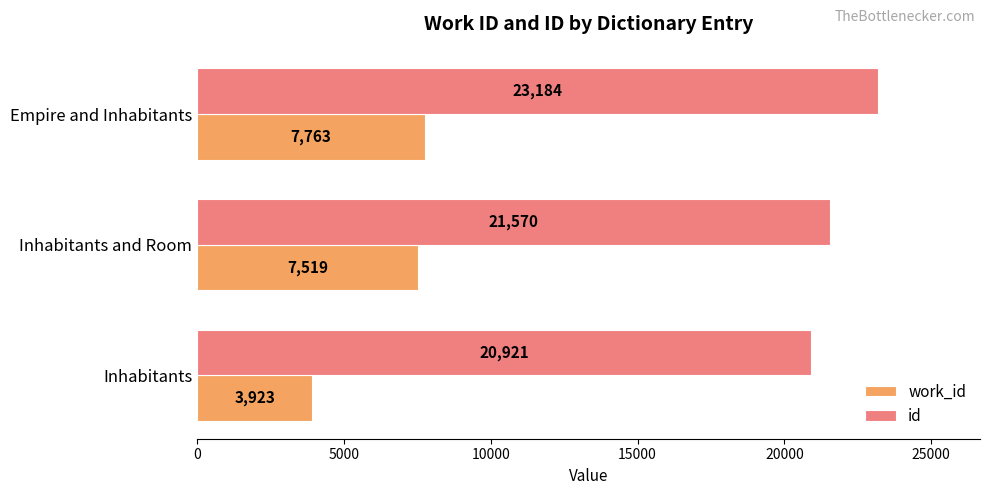

List the labels in order of work_id value, largest first.

Empire and Inhabitants, Inhabitants and Room, Inhabitants